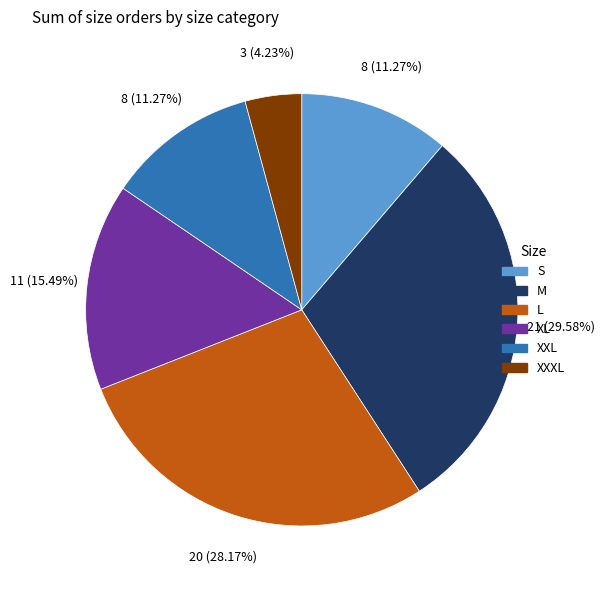

True or false: XL accounts for 20% of the total.

False